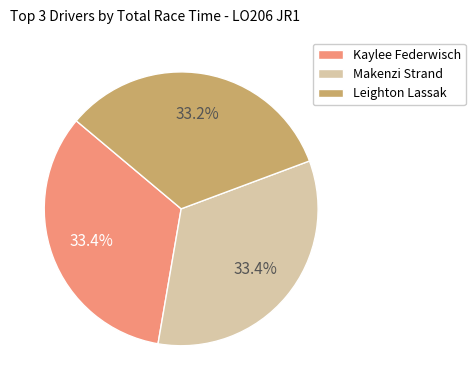

What is the ratio of the value at Makenzi Strand to the value at Kaylee Federwisch?

1.0